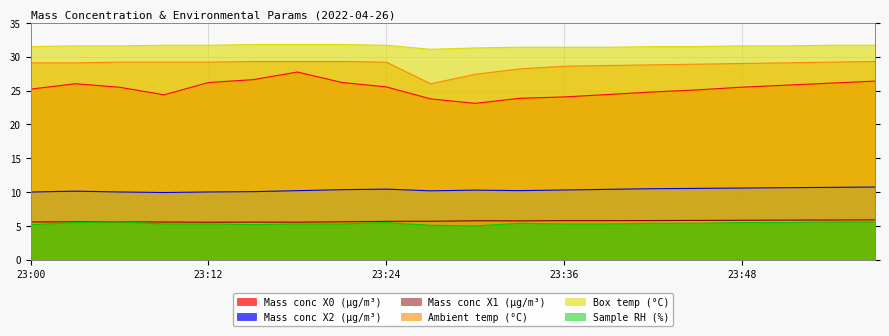

What is the value of the Mass conc X0 (μg/m³) point at the 9th from the left?

25.5